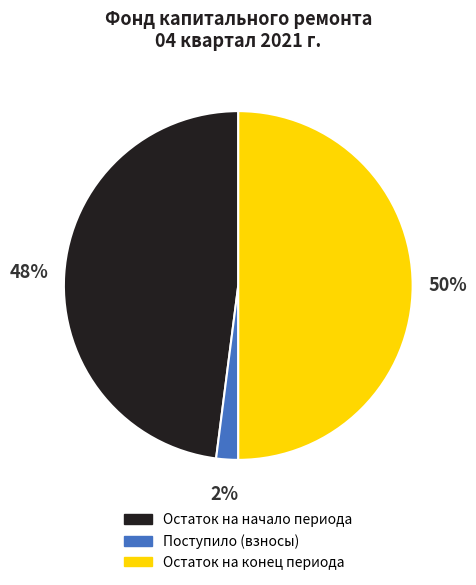

To the nearest percent, what is the average slice percentage?

33%